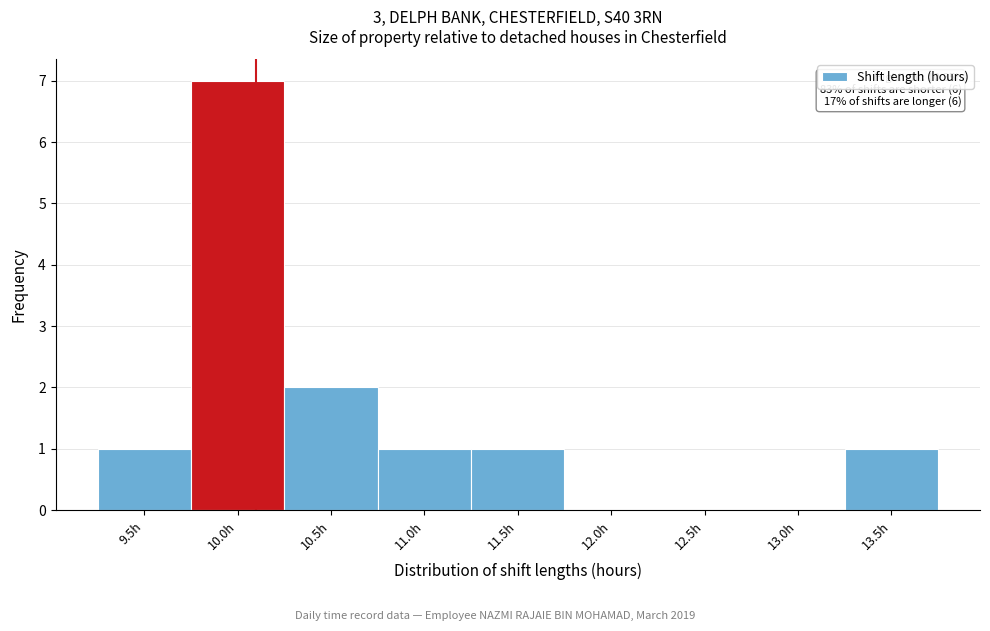

Reading left to right, extract all data points from this chart.

9.5h=1	10.0h=7	10.5h=2	11.0h=1	11.5h=1	12.0h=0	12.5h=0	13.0h=0	13.5h=1